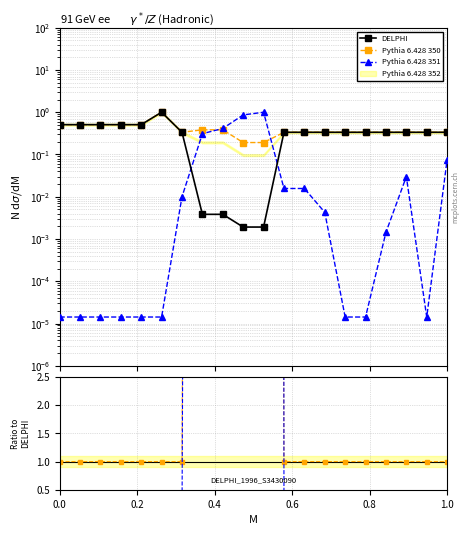

In Pythia 6.428 350, how many points are lower than both neighbors (excluding endpoints)?

1